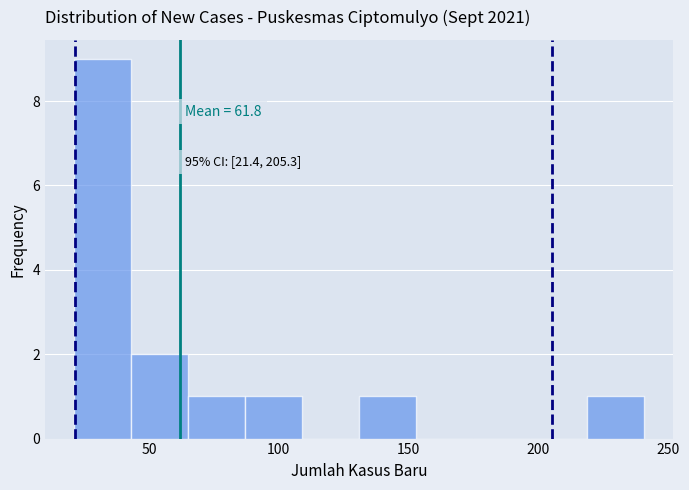

Which range on the x-axis has the tallest bar?

21 to 43